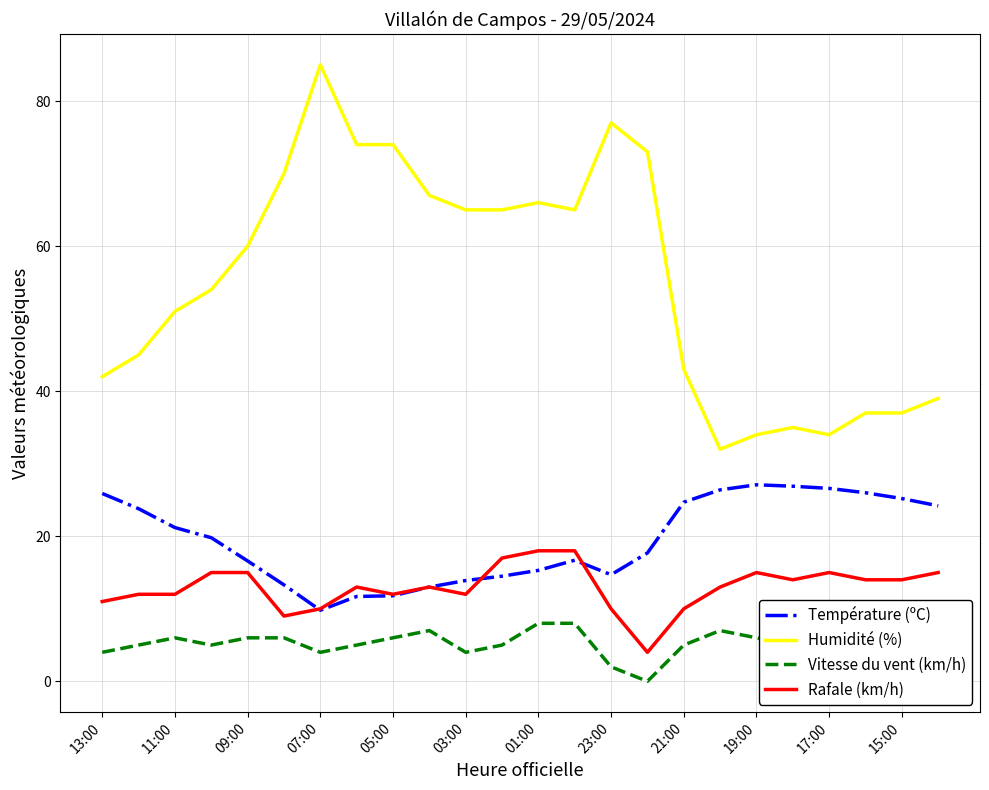

What is the average value of the Humidité (%) series?

55.2